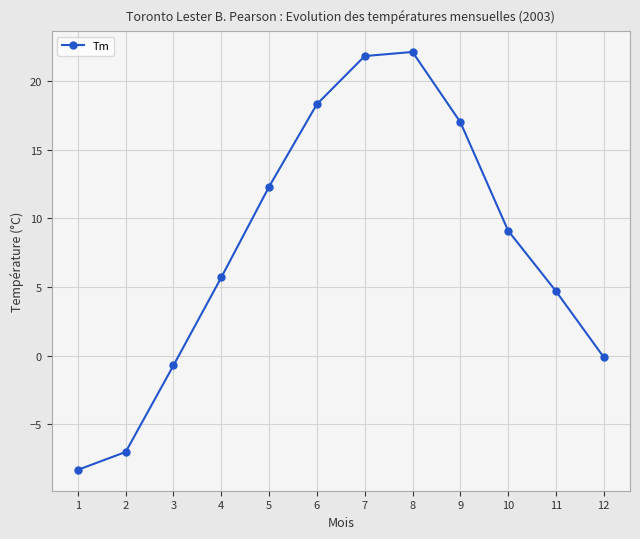

How many values exceed 9?

6